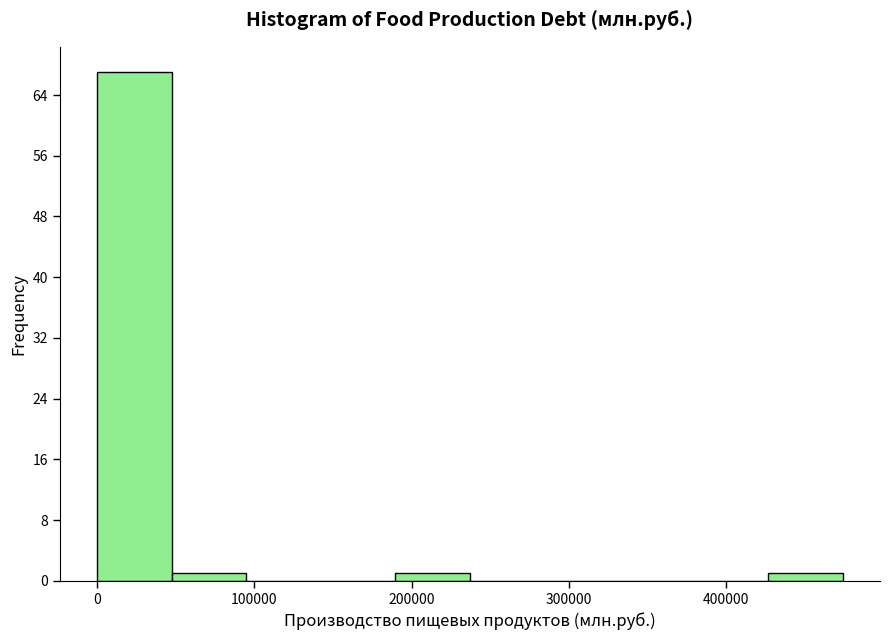

How tall is the bar that spans 430000 to 470000 on the x-axis? Neither the bar edges nor the heights are printed on the chart, so give them approximately, as read against the axes.

1